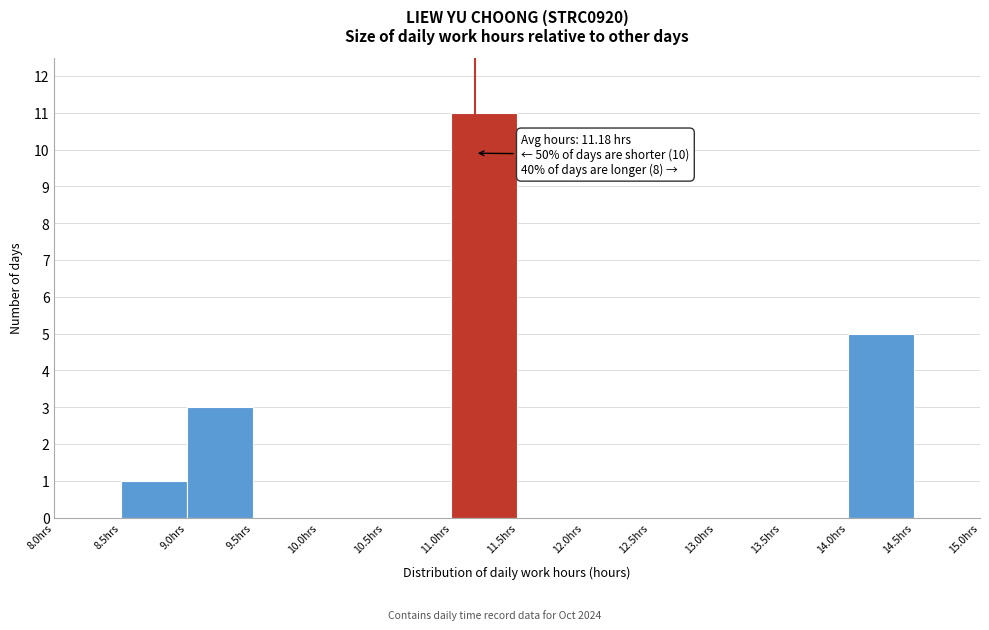

Which range on the x-axis has the tallest bar?

11.0 to 11.5